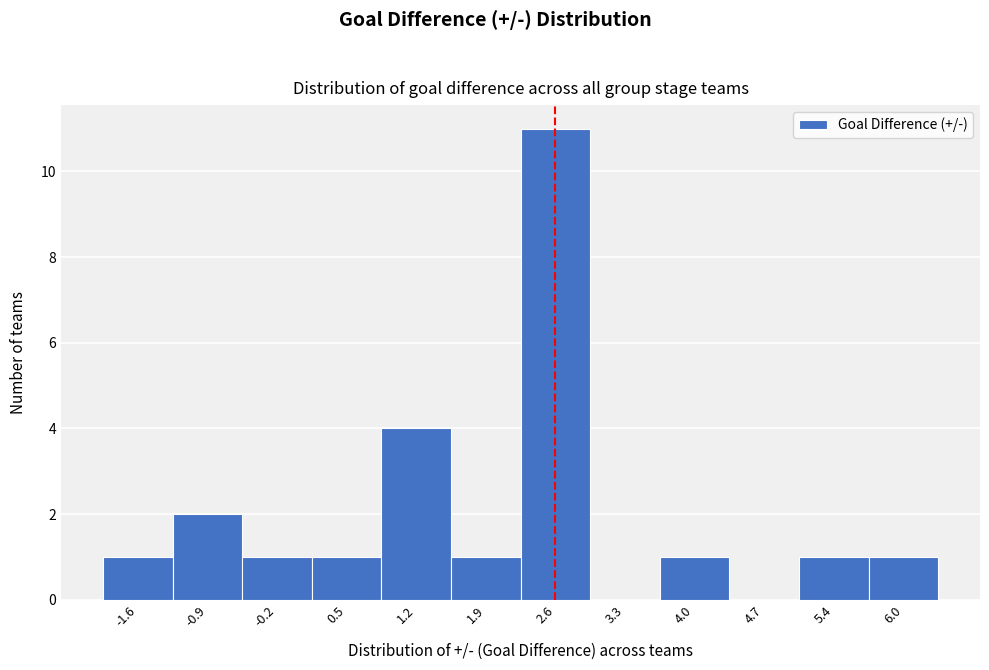

Reading right to left, extract all data points from this chart.

6.0=1	5.4=1	4.7=0	4.0=1	3.3=0	2.6=11	1.9=1	1.2=4	0.5=1	-0.2=1	-0.9=2	-1.6=1